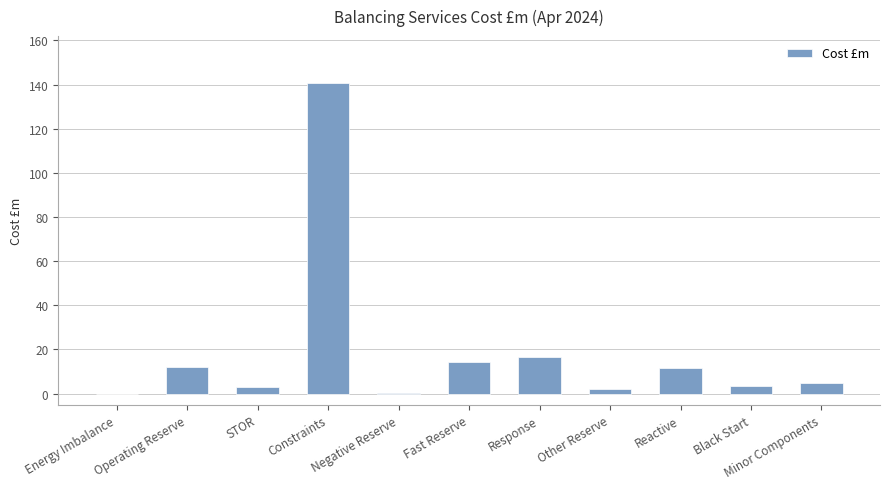

What is the sum of all values?

208.9